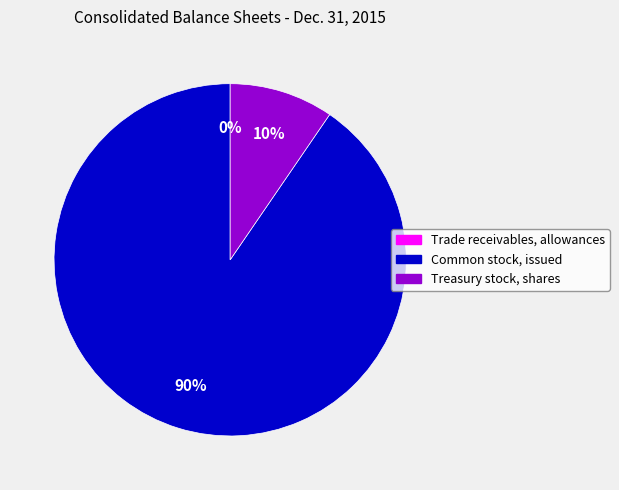

What is the largest slice in the pie chart?

Common stock, issued